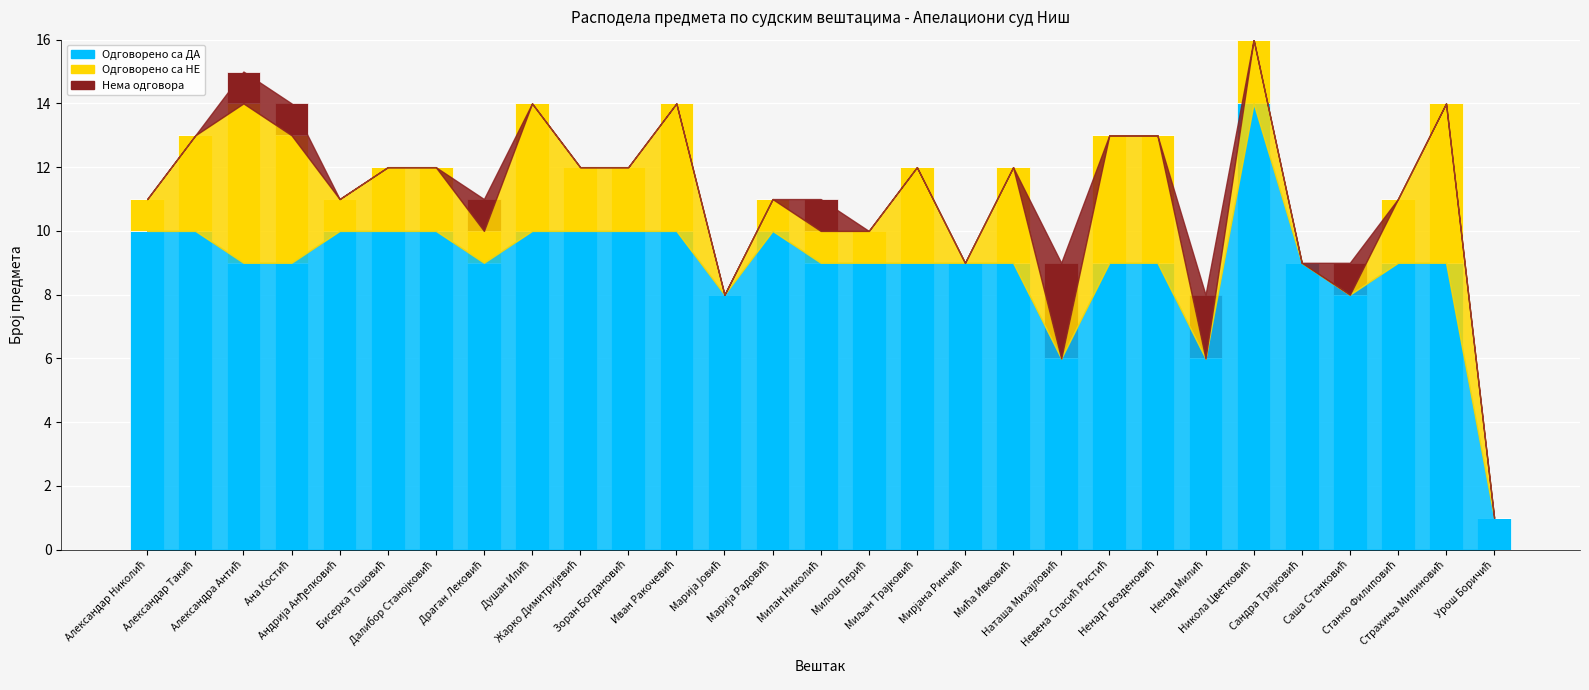

Are the bars horizontal?

No